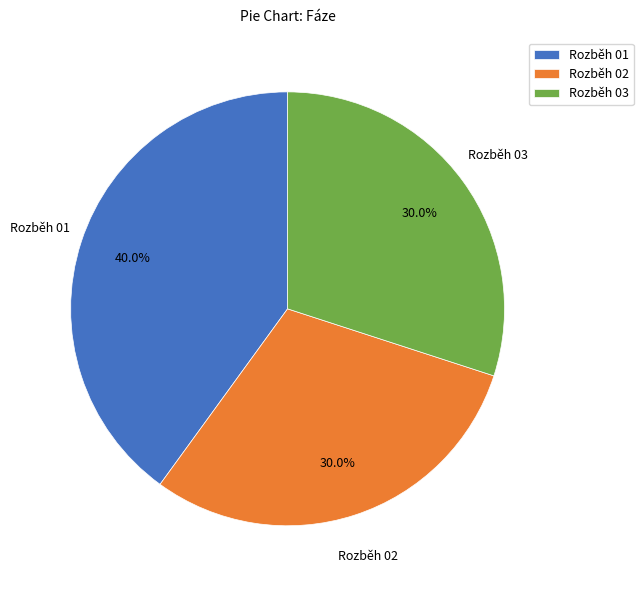

Approximately how many times larger is the value at Rozběh 02 compared to Rozběh 01?

0.8